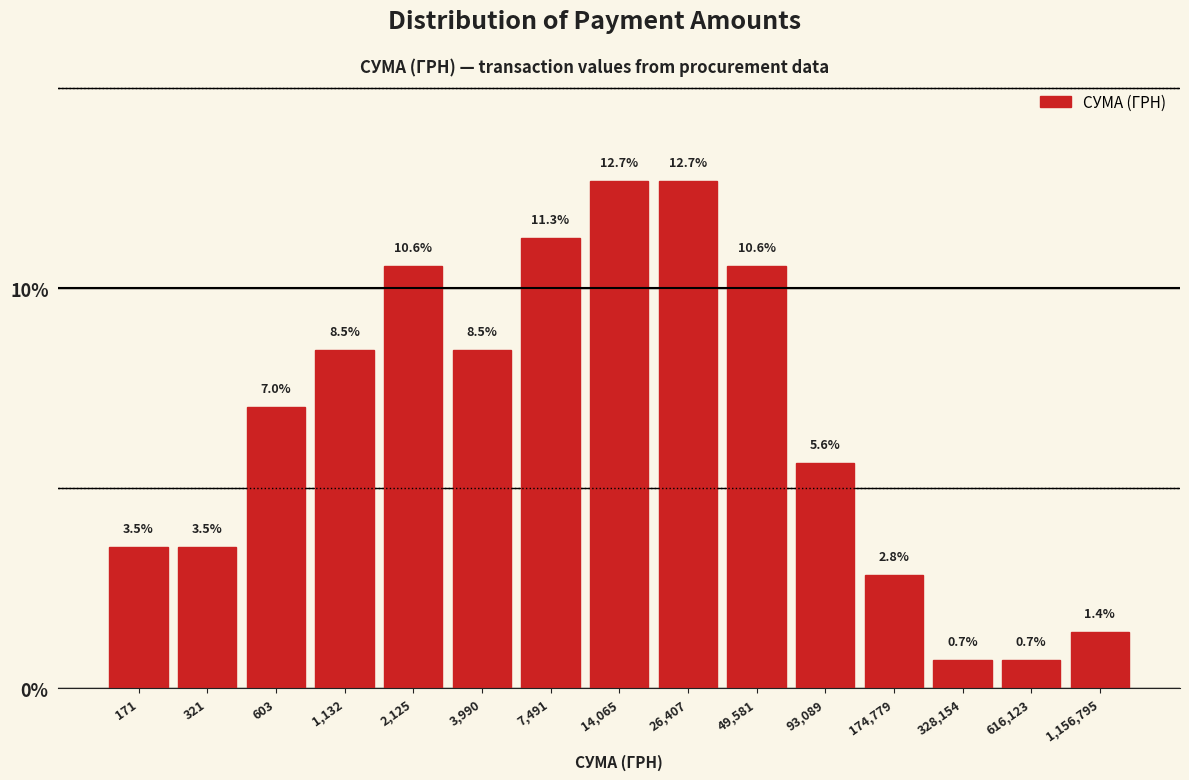

Reading left to right, extract all data points from this chart.

171=3.5	321=3.5	603=7.0	1,132=8.5	2,125=10.6	3,990=8.5	7,491=11.3	14,065=12.7	26,407=12.7	49,581=10.6	93,089=5.6	174,779=2.8	328,154=0.7	616,123=0.7	1,156,795=1.4